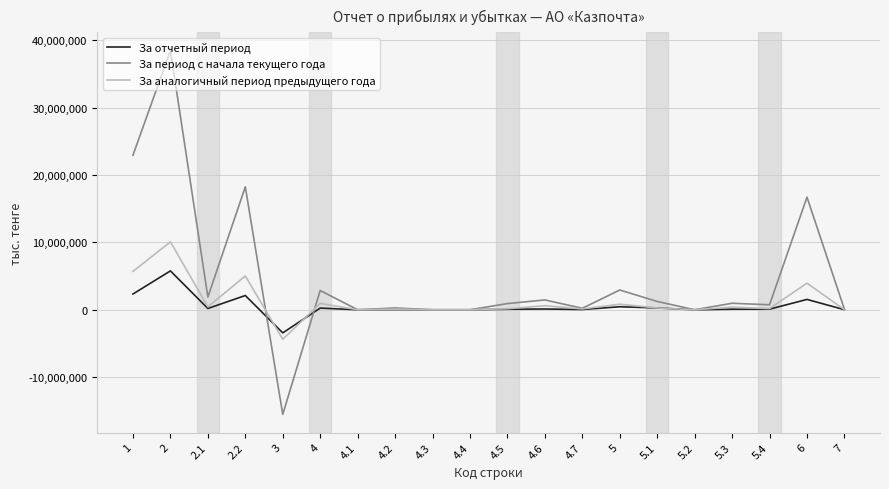

How many lines are shown in the chart?

3